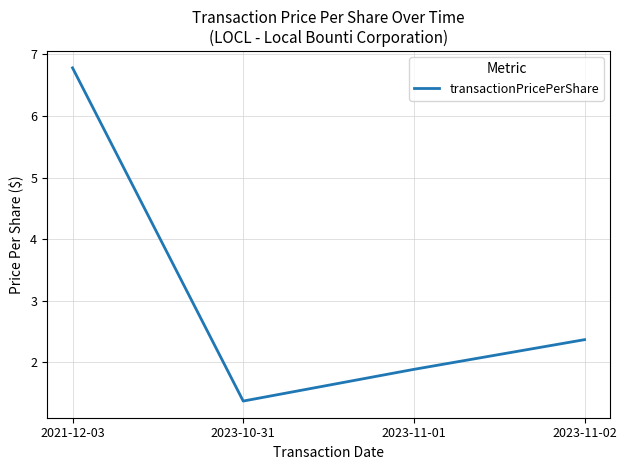

How many lines are shown in the chart?

1